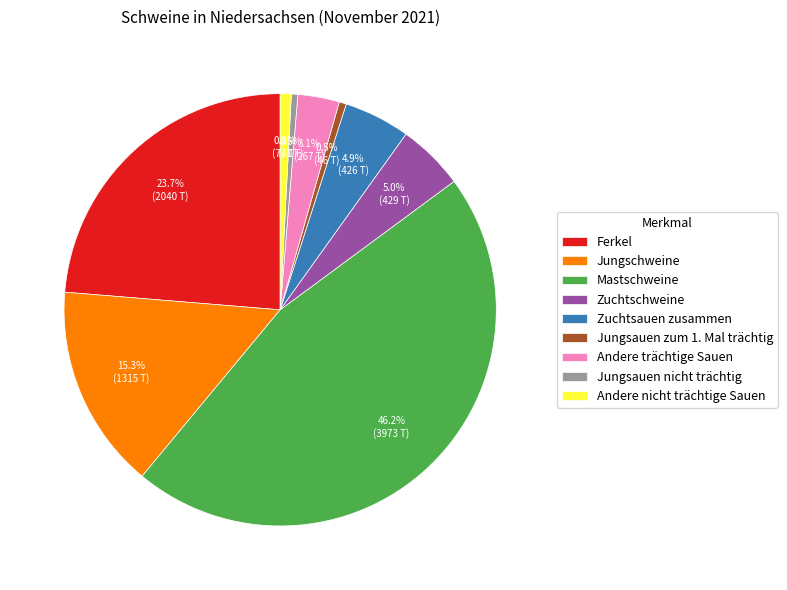

Approximately how many times larger is the value at Jungschweine compared to Ferkel?

0.6